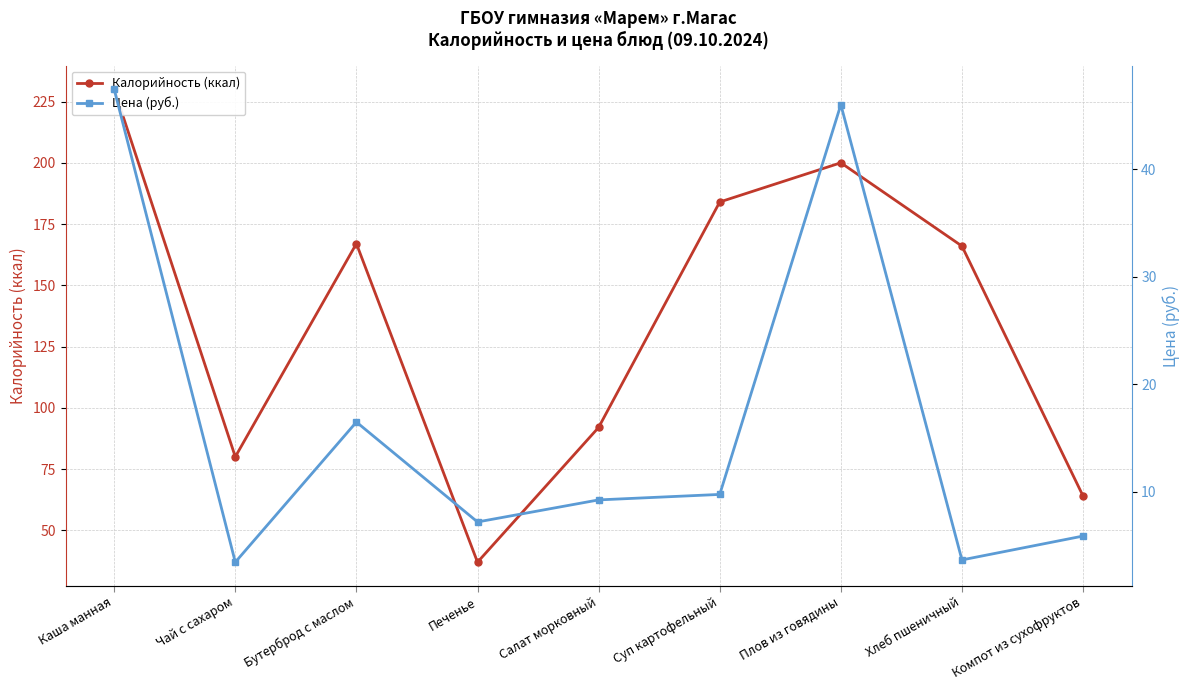

How many categories are shown in the chart?

9